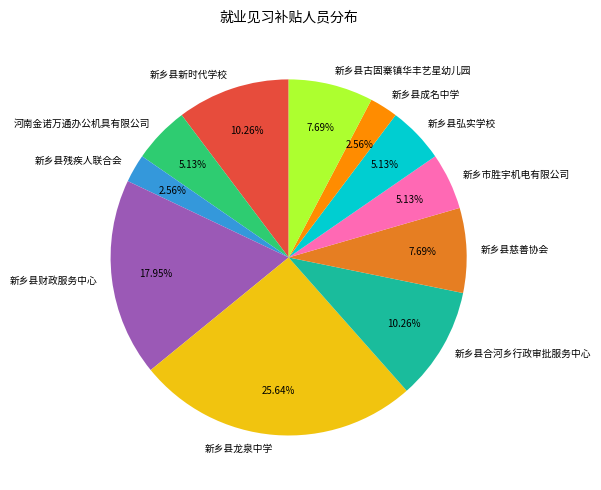

Which category has the biggest portion of the pie?

新乡县龙泉中学